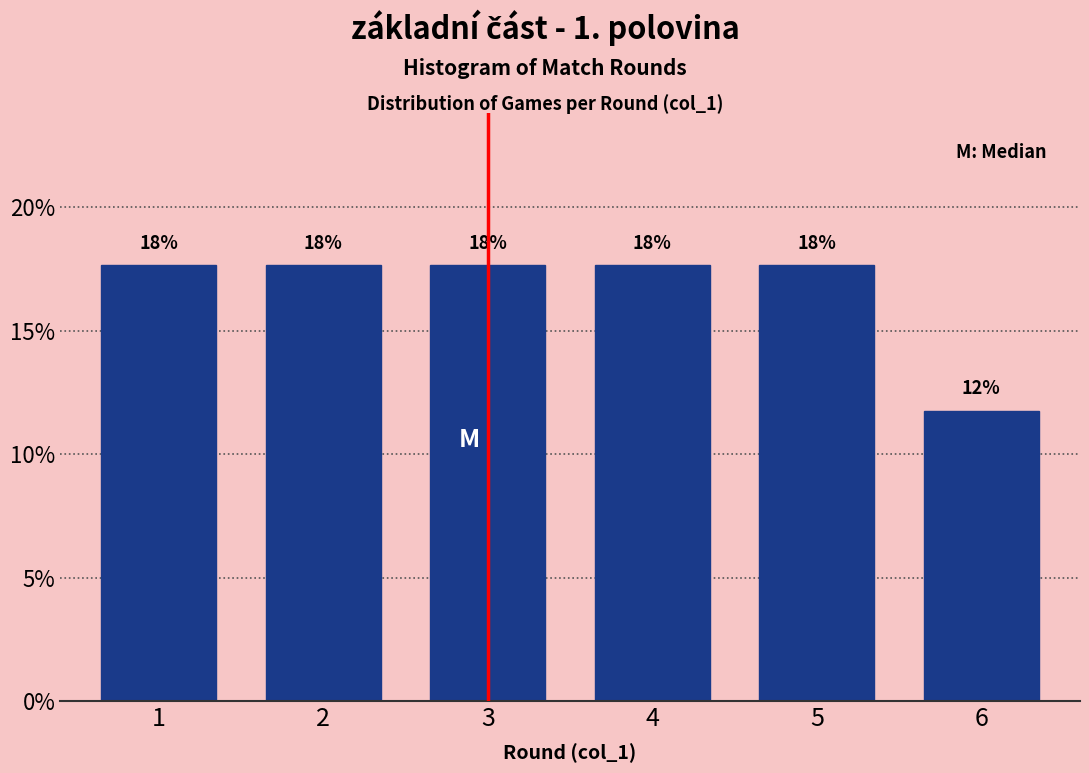

Does the chart contain any negative values?

No